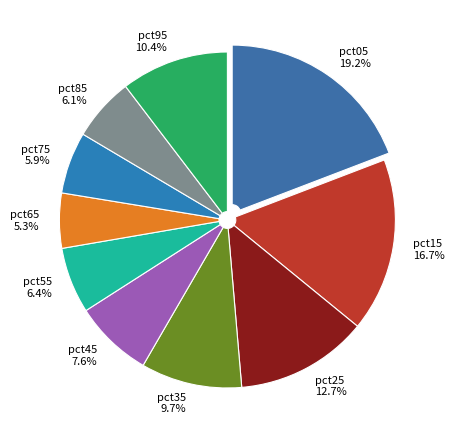

To the nearest percent, what is the difference between the largest and smallest slice percentages?

14%